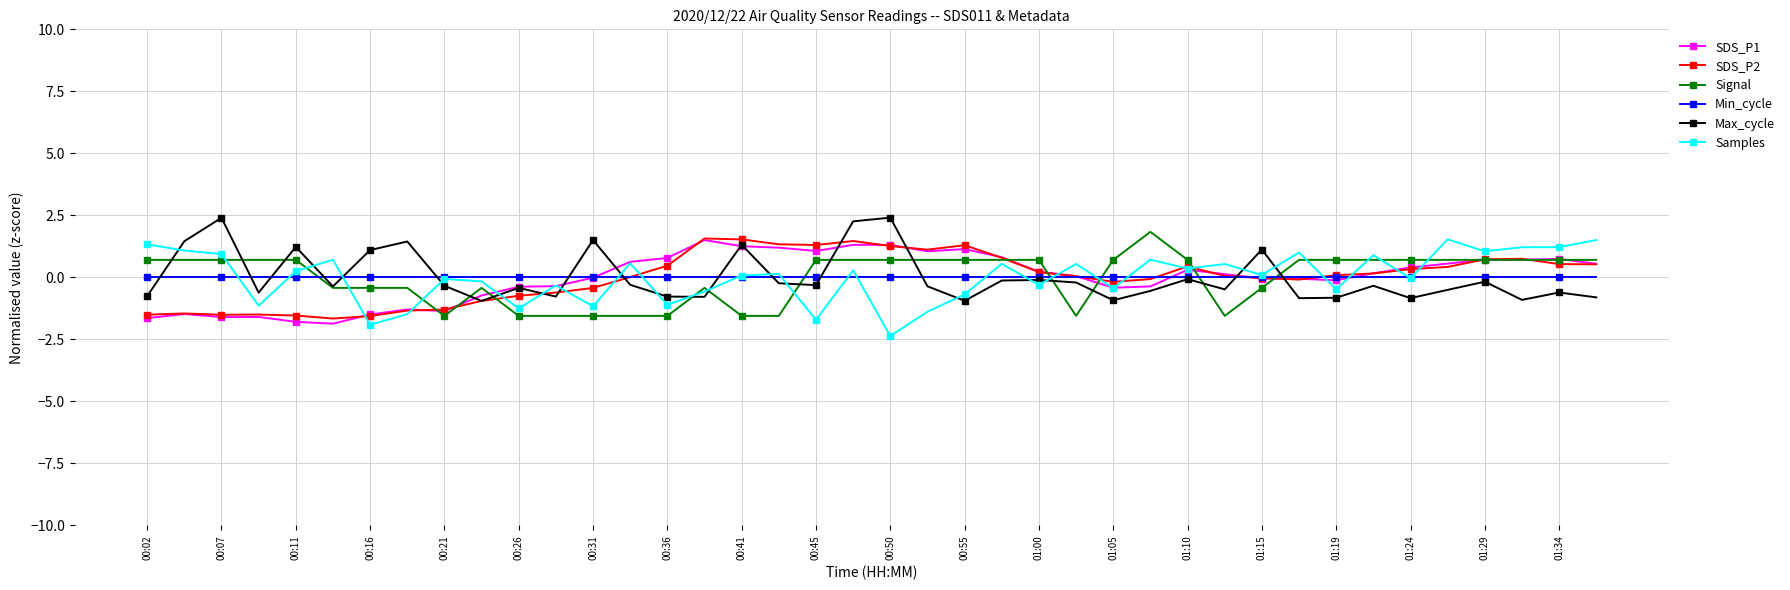

How many series are shown in this chart?

6